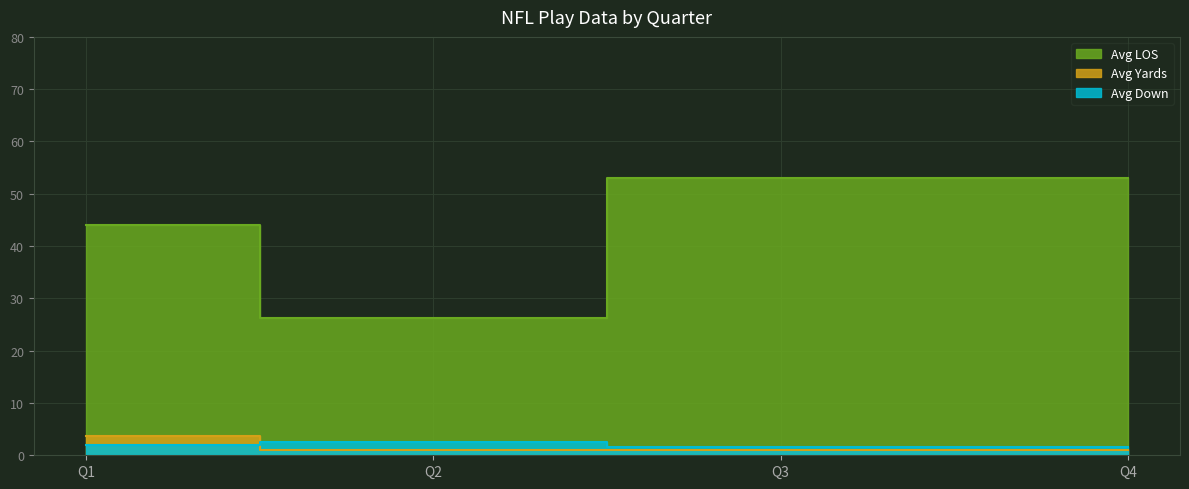

True or false: Avg Yards and Avg LOS cross at least once.

False